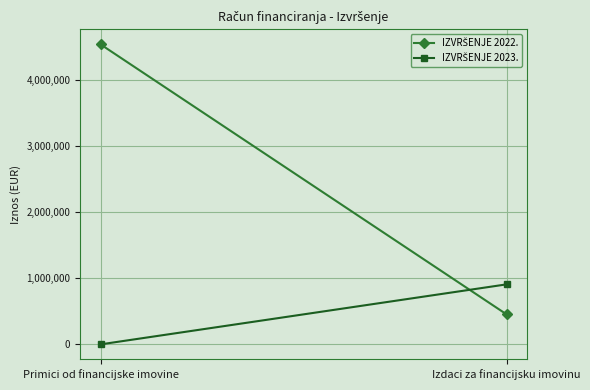

Which series has the largest range (max minus min)?

IZVRŠENJE 2022.